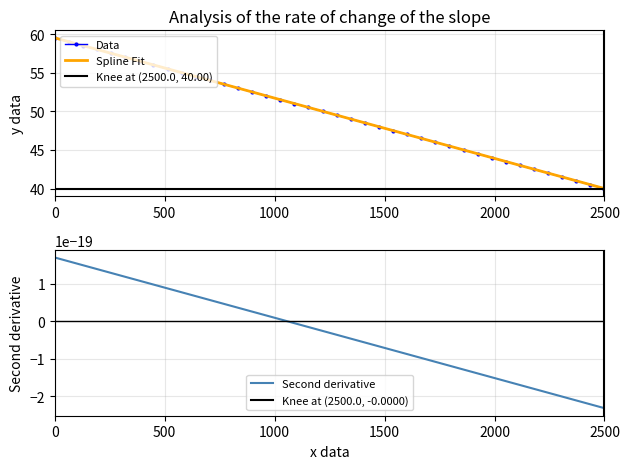

What is the highest value of the Data series?

59.5